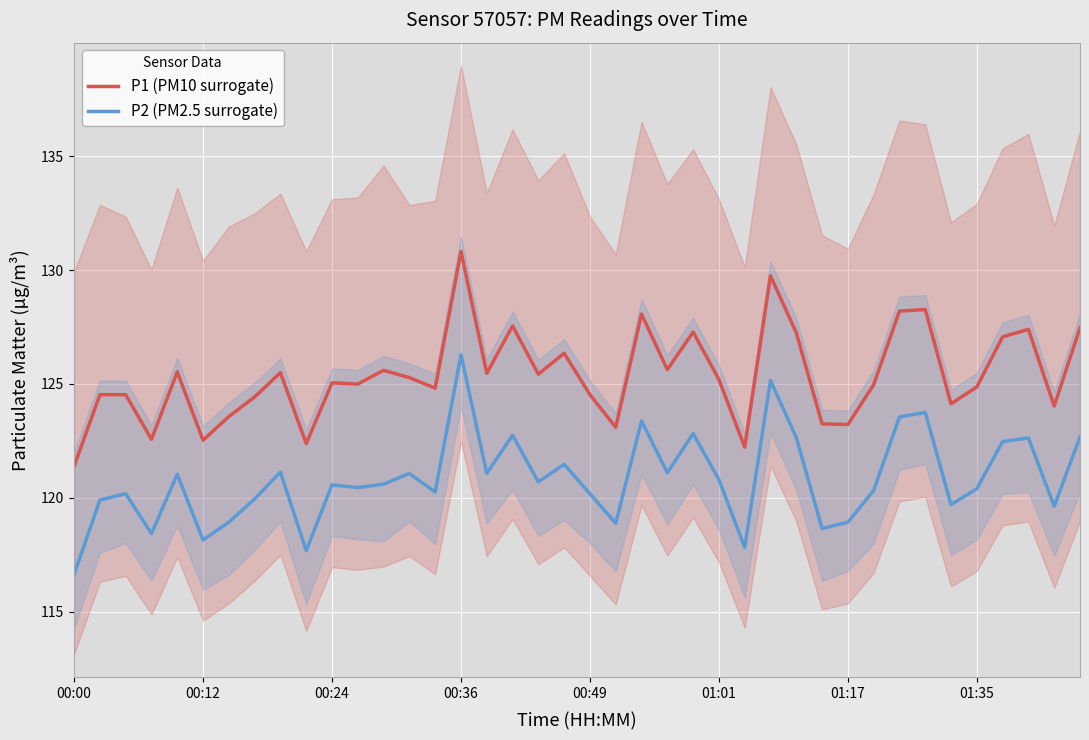

What is the difference between the maximum and second lowest values in the P1 (PM10 surrogate) series?

8.6